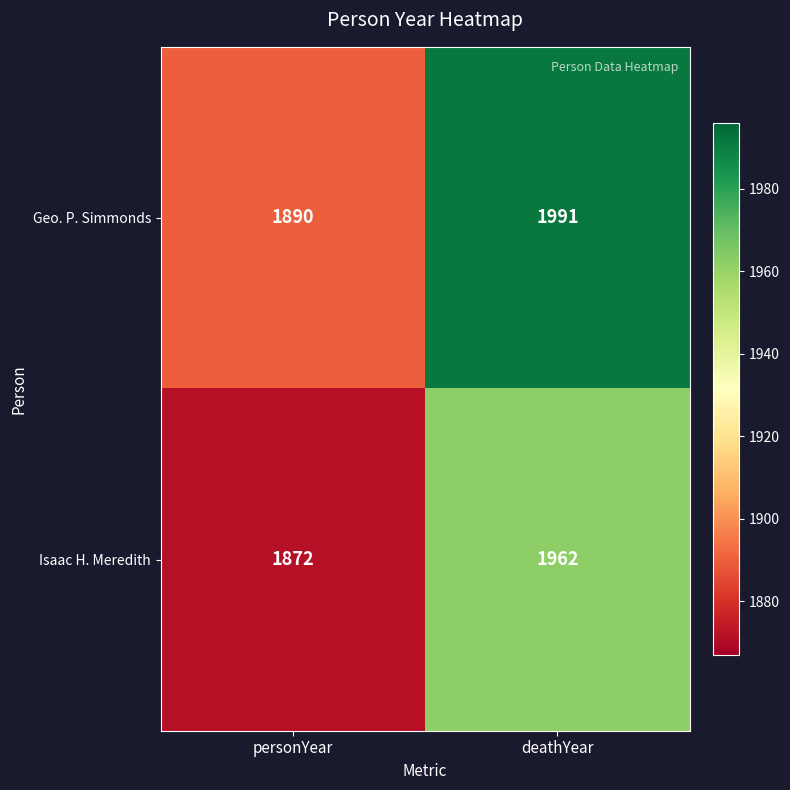

Reading left to right, extract all data points from this chart.

Geo. P. Simmonds: 1890	1991
Isaac H. Meredith: 1872	1962